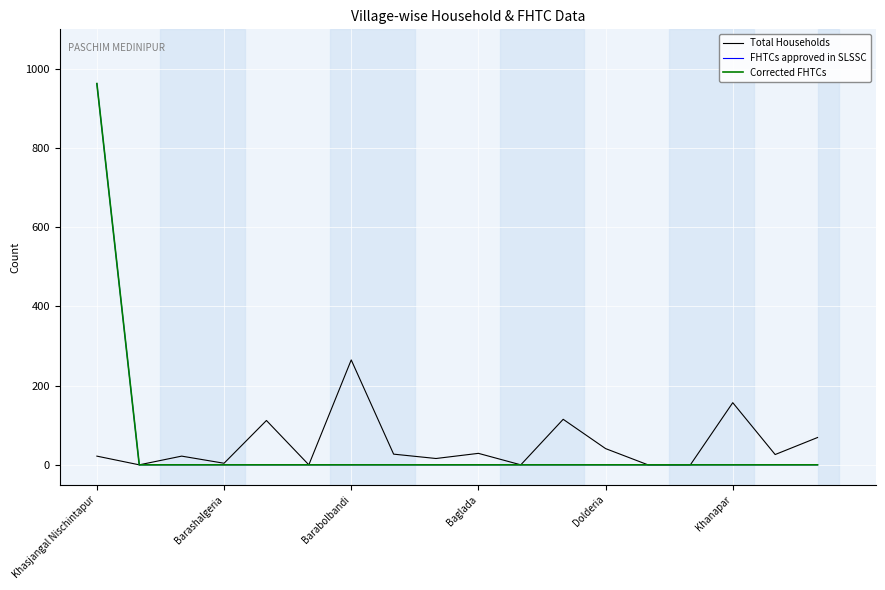

Does the chart have visible grid lines?

Yes